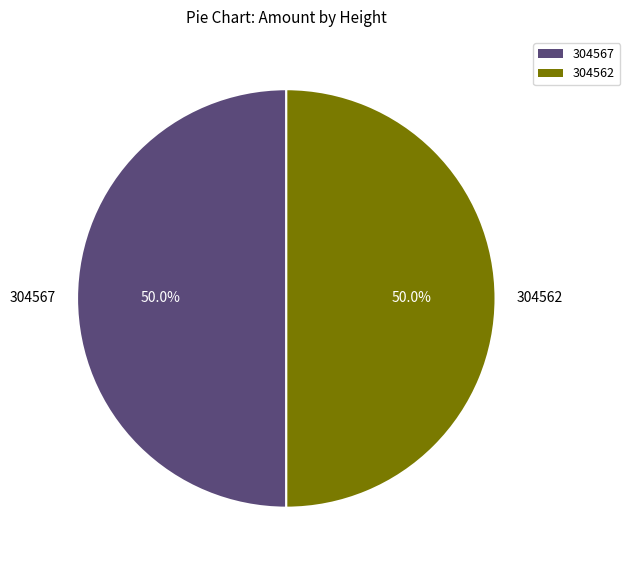

Combined, what portion of the pie is 304567 and 304562?

100.0%